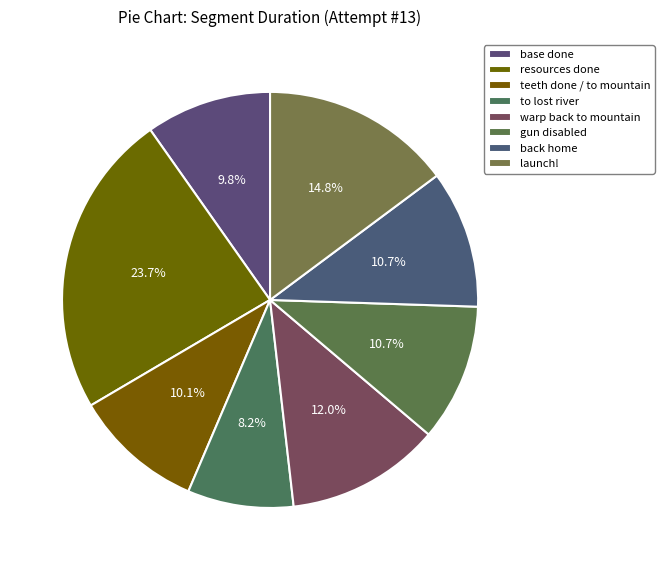

Which slice is the largest?

resources done